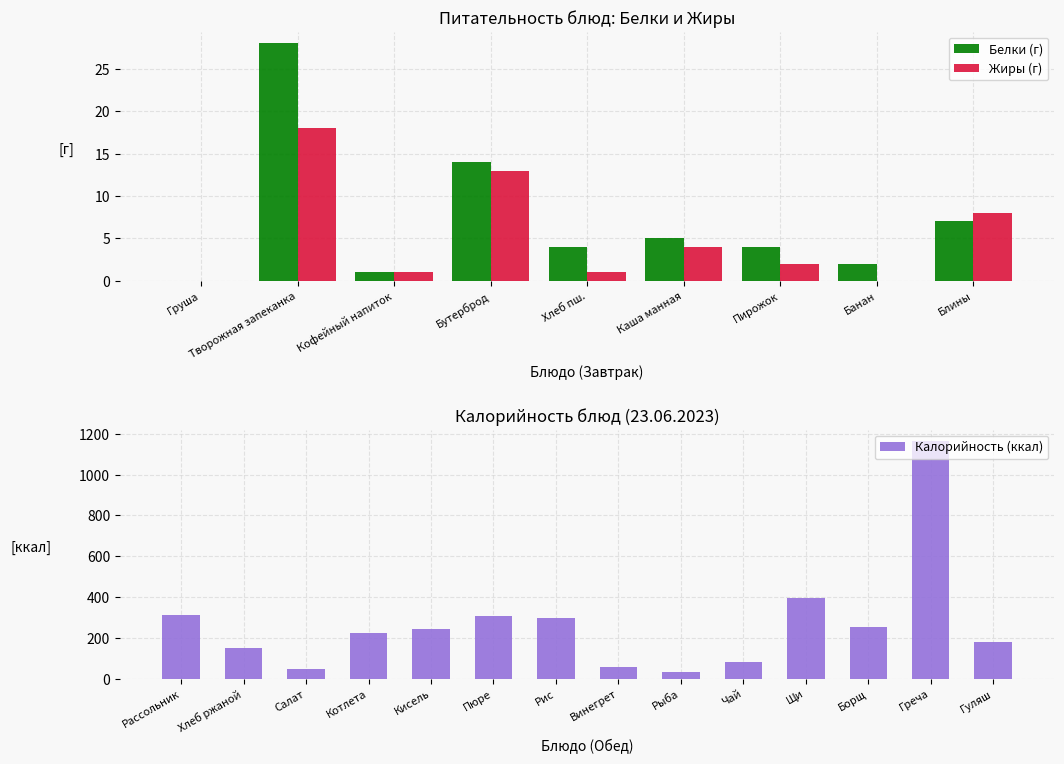

True or false: Жиры (г) has a value of 11 at Блины.

False